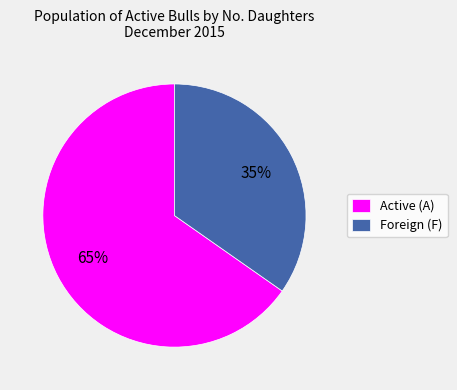

How many segments does this pie chart have?

2